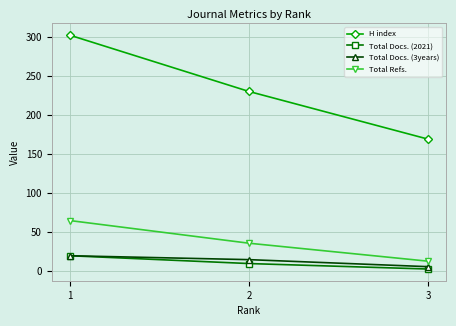

List the labels in order of H index value, largest first.

1, 2, 3